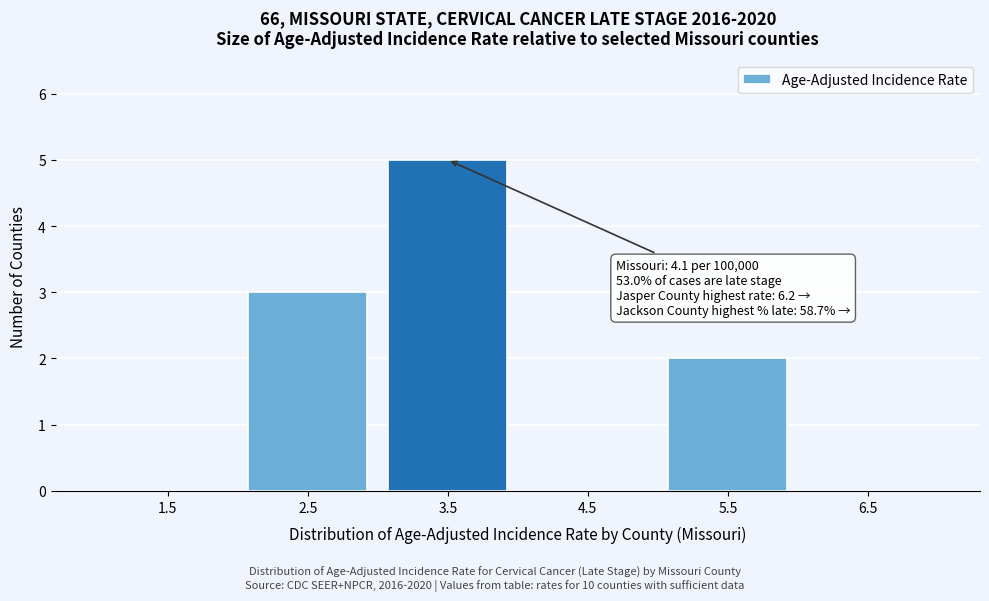

Reading left to right, list all the values displayed in this chart.

1.5=0	2.5=3	3.5=5	4.5=0	5.5=2	6.5=0